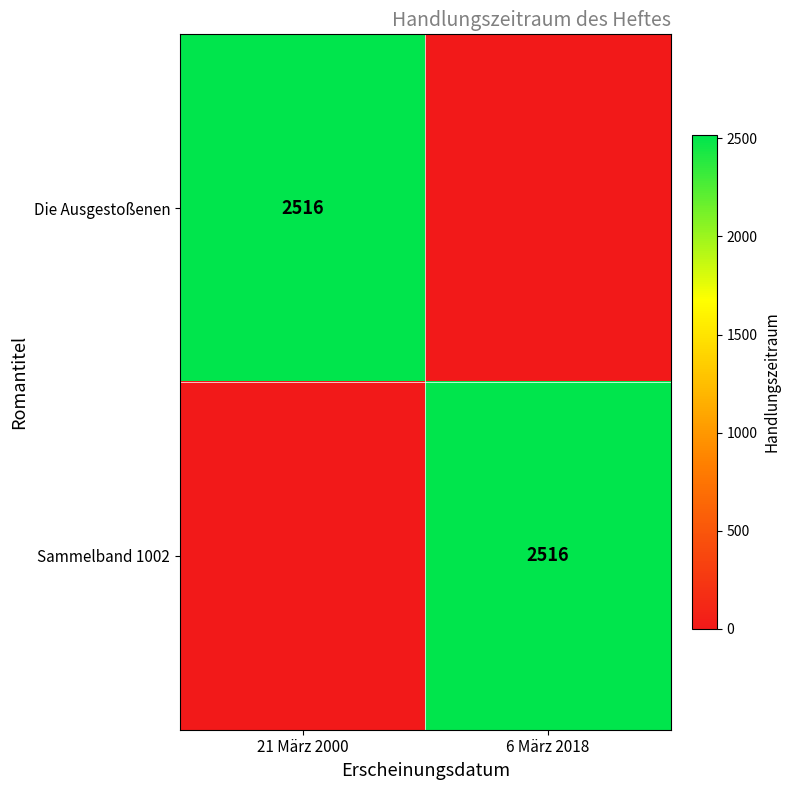

Which has a higher value, 21 März 2000 or 6 März 2018?

21 März 2000